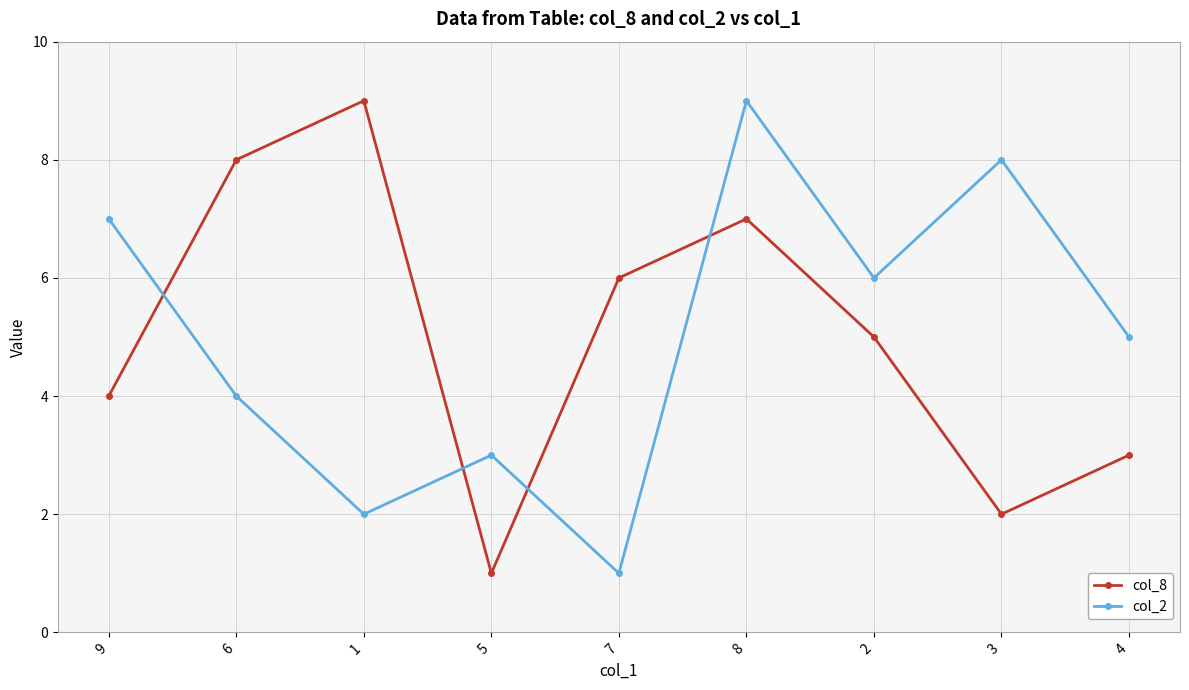

What is the difference between the second highest and second lowest values in the col_2 series?

6